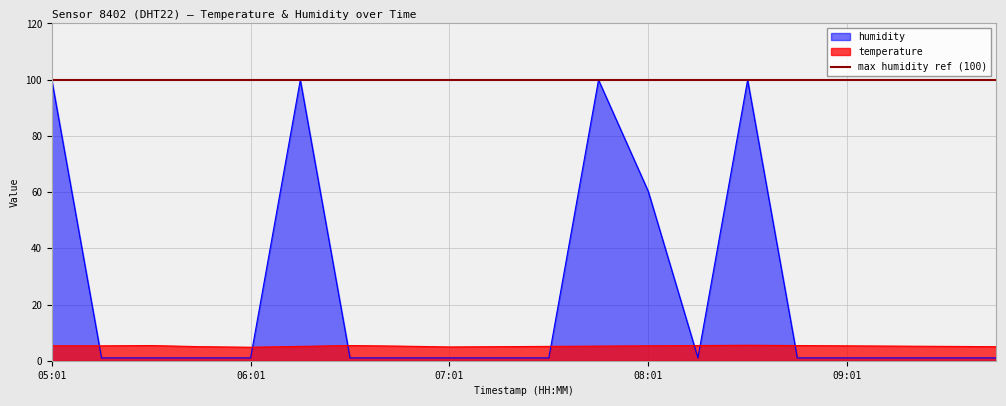

Where is the first local maximum for temperature?

05:31